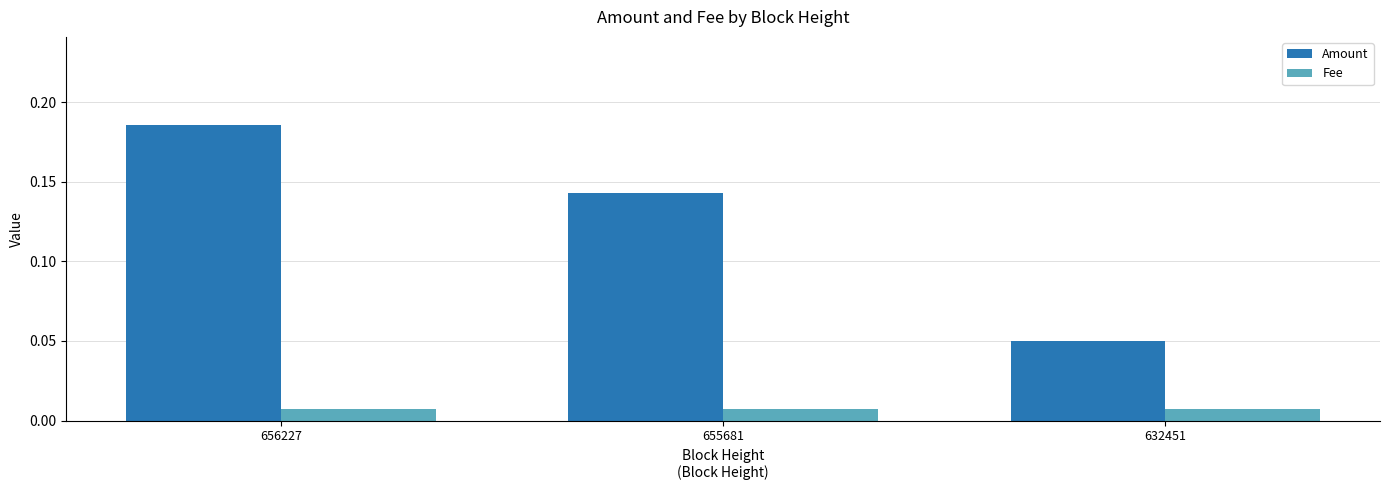

Does the chart contain stacked bars?

No